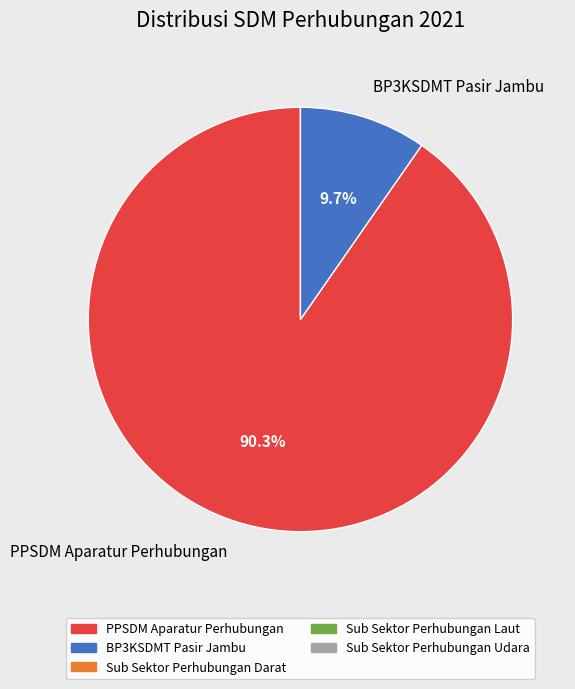

Do PPSDM Aparatur Perhubungan and BP3KSDMT Pasir Jambu together represent more than half of the pie?

Yes